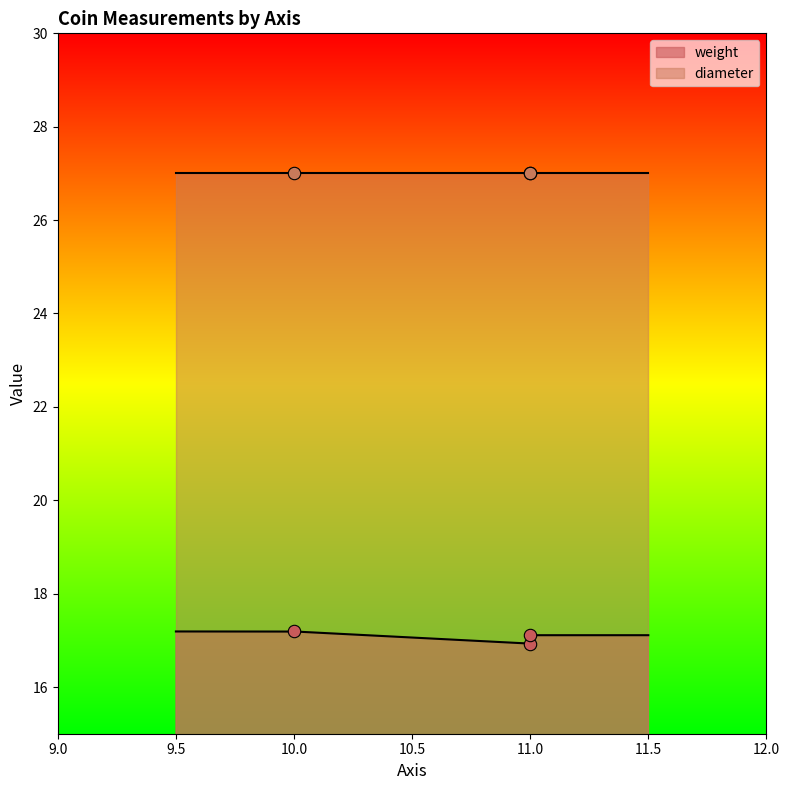

Which has a higher value, 11 or 10?

10